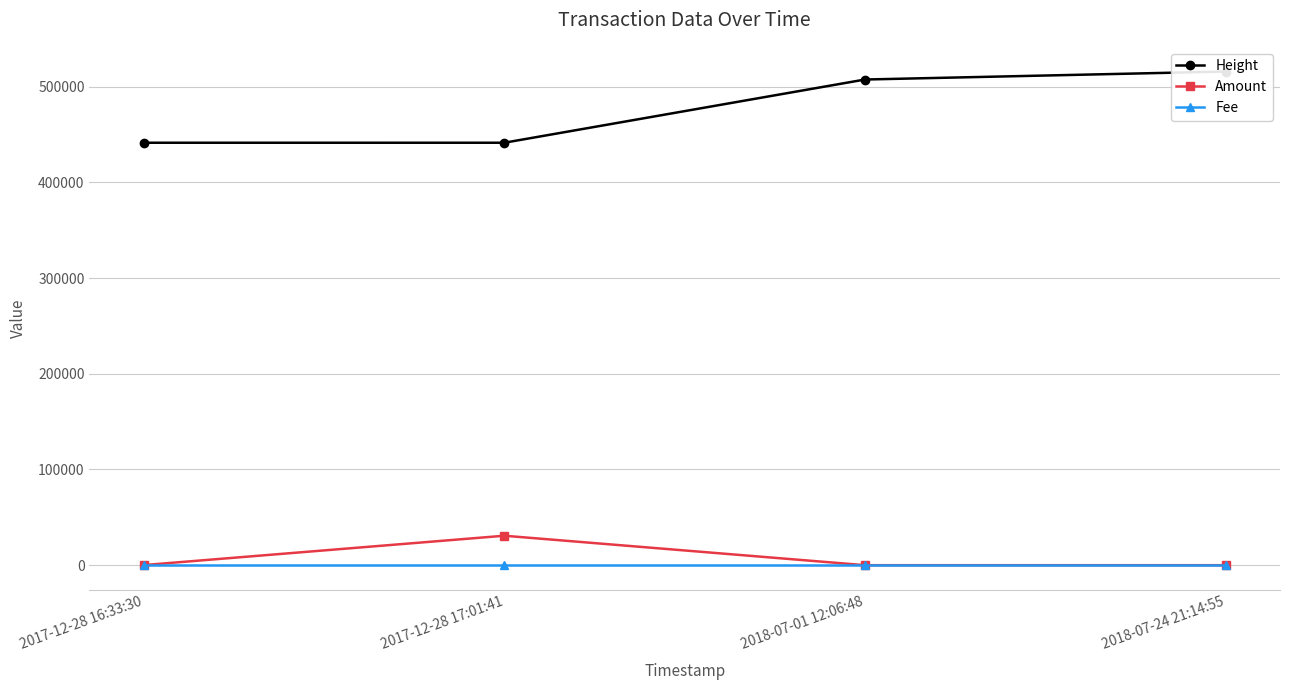

What is the label of the 4th point from the left?

2018-07-24 21:14:55